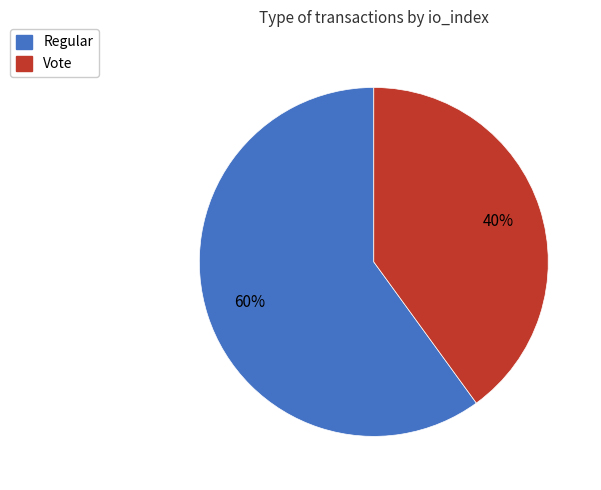

Combined, do Vote and Regular account for over 50%?

Yes